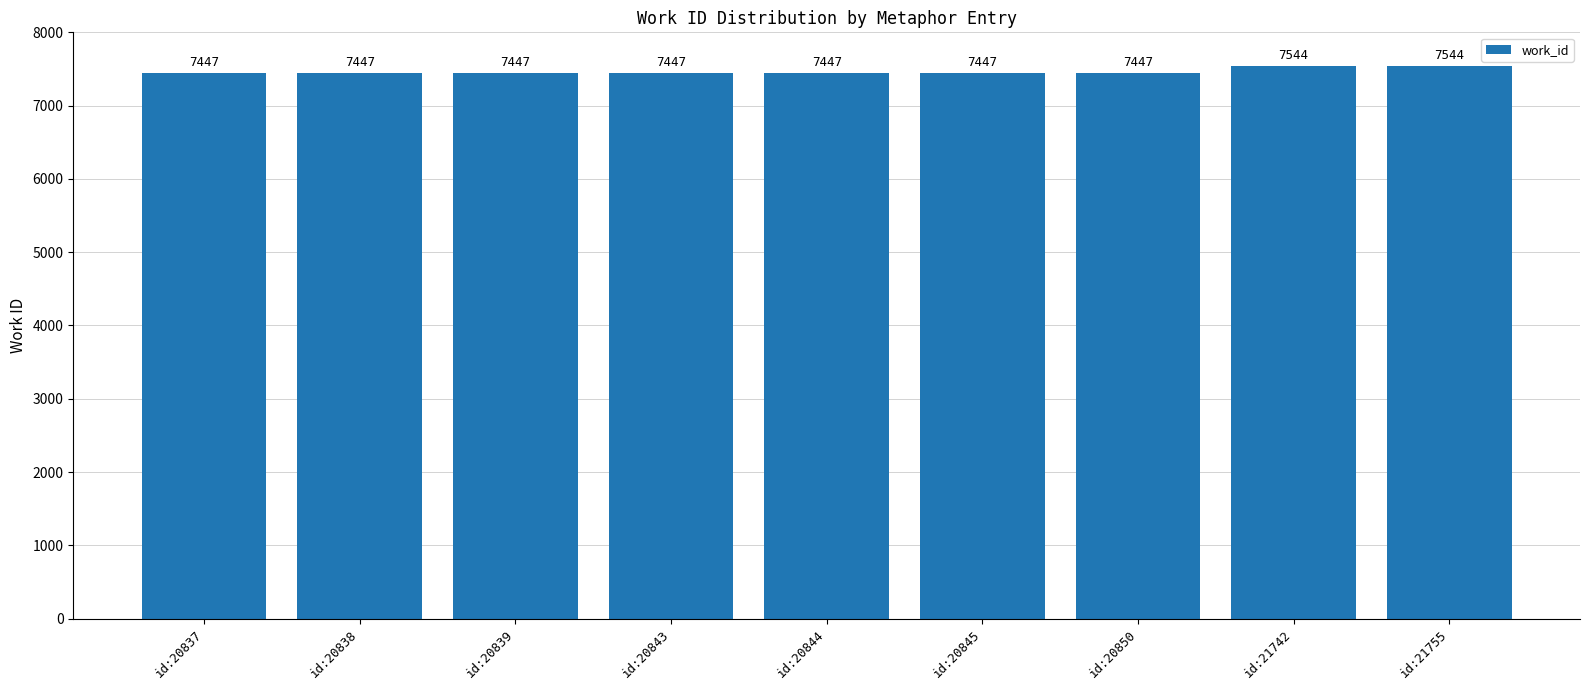

Read the value at id:20839, to the nearest 5.

7445